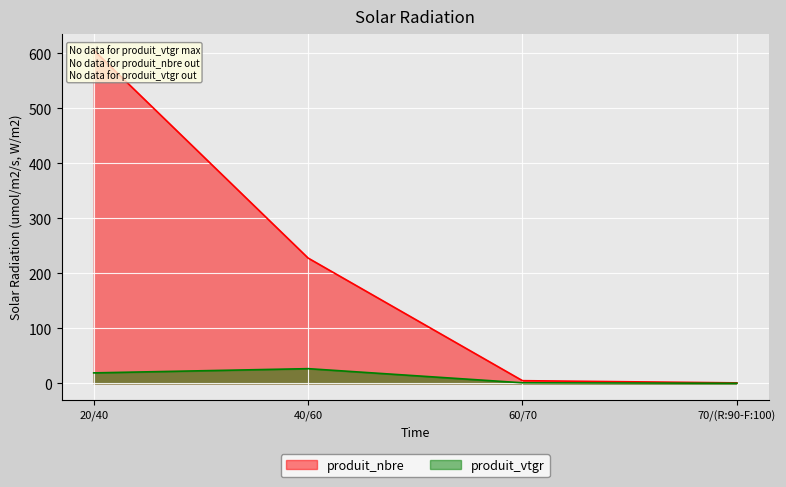

What is the difference between the second highest and second lowest values in the produit_nbre series?

223.0